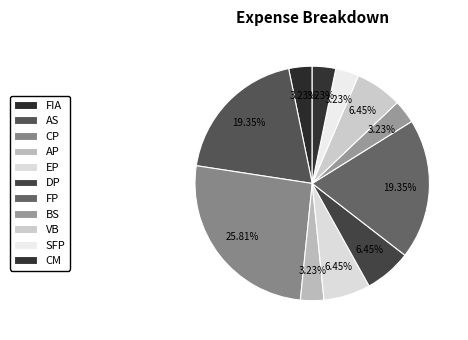

Which slice is the smallest?

FIA